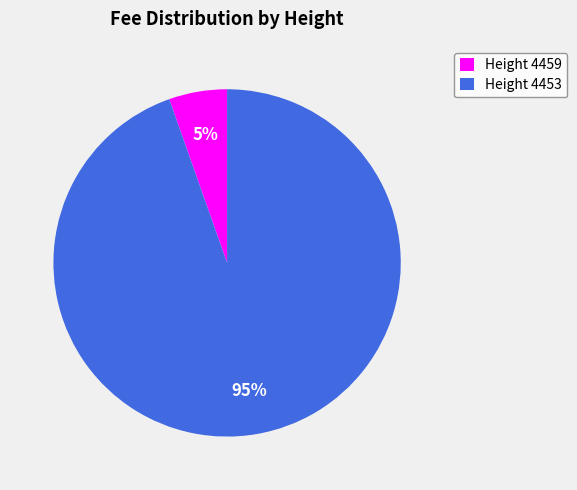

Count the number of slices in the pie.

2